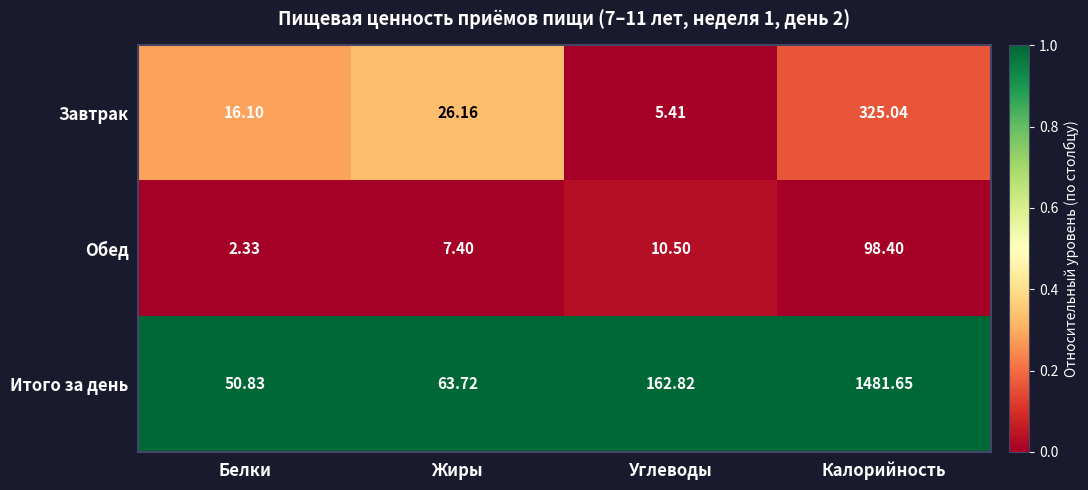

At which label is Итого за день closest to 766?

Углеводы